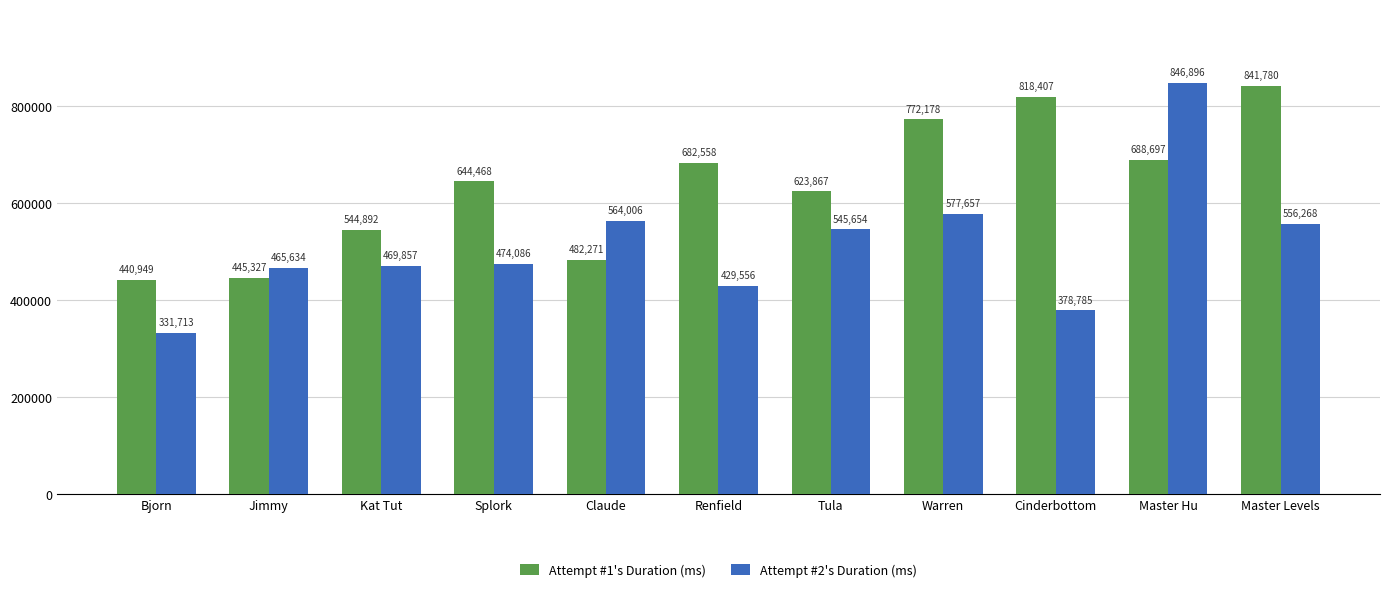

At how many categories does at least one series exceed 604117?

7